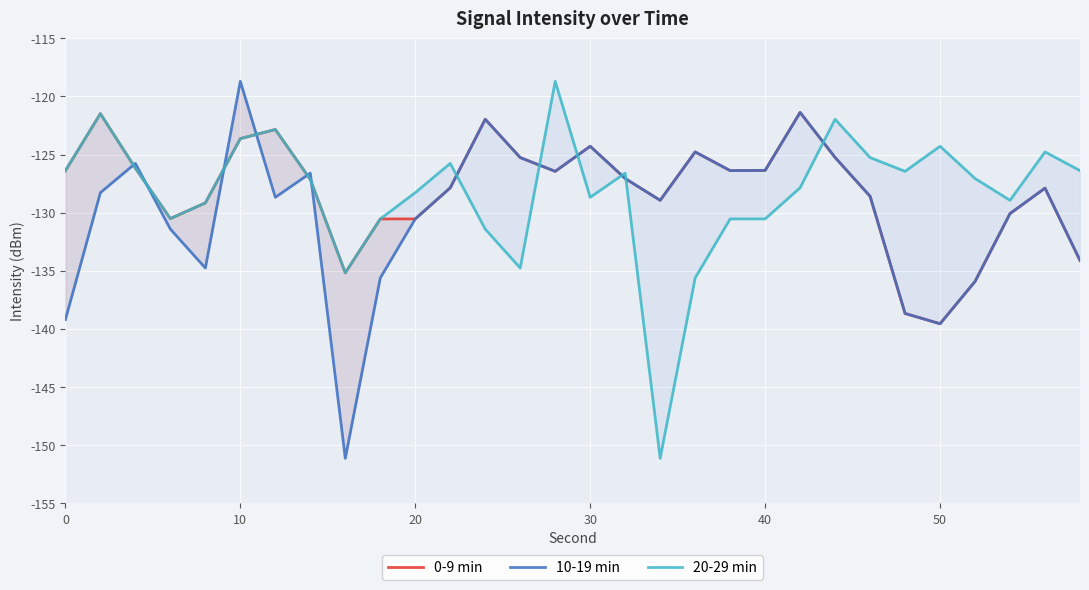

True or false: 10-19 min has a value of -32.1 at 9.

False